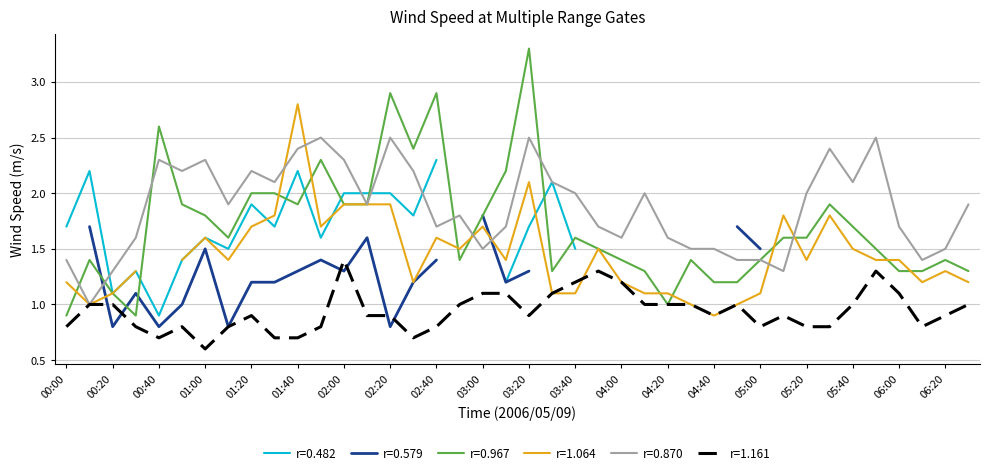

Where is the first local minimum for 0.967?

00:30